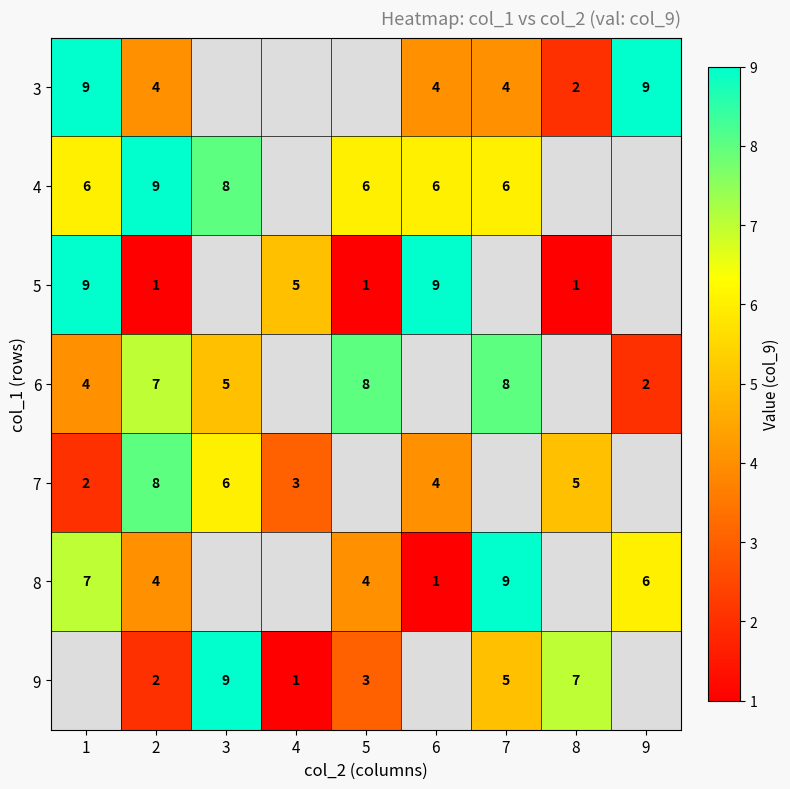

At which category is the sum across all series the highest?

2